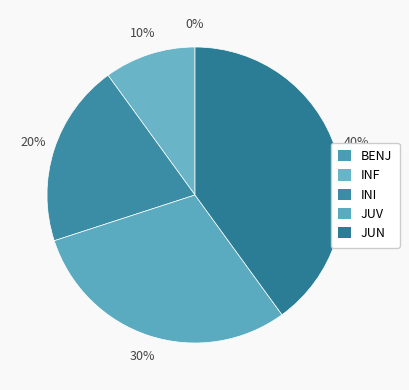

Does JUN represent more than half of the total?

No